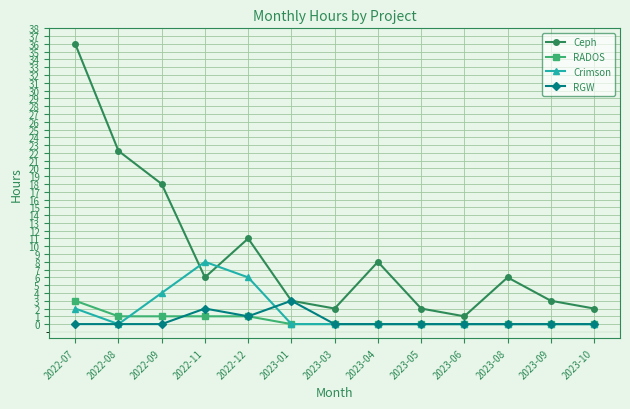

What is the total value across all series at 2023-08?

6.0